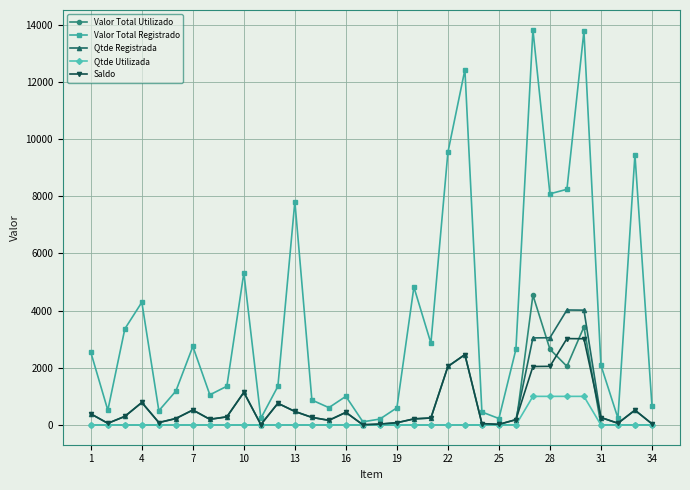

How many lines are shown in the chart?

5